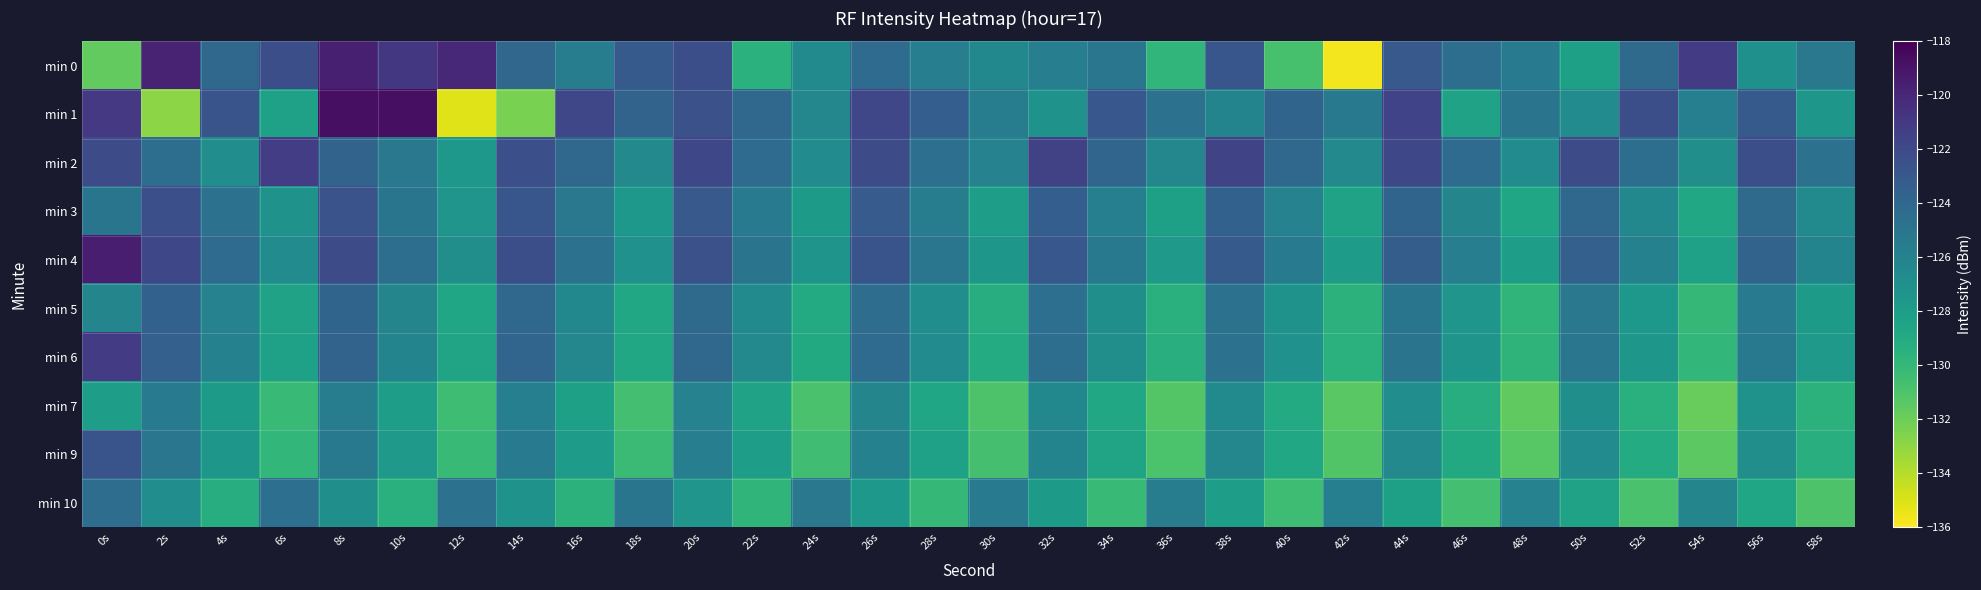

Rank the series at 2s from lowest to highest value.

min 1, min 10, min 7, min 9, min 2, min 5, min 6, min 3, min 4, min 0